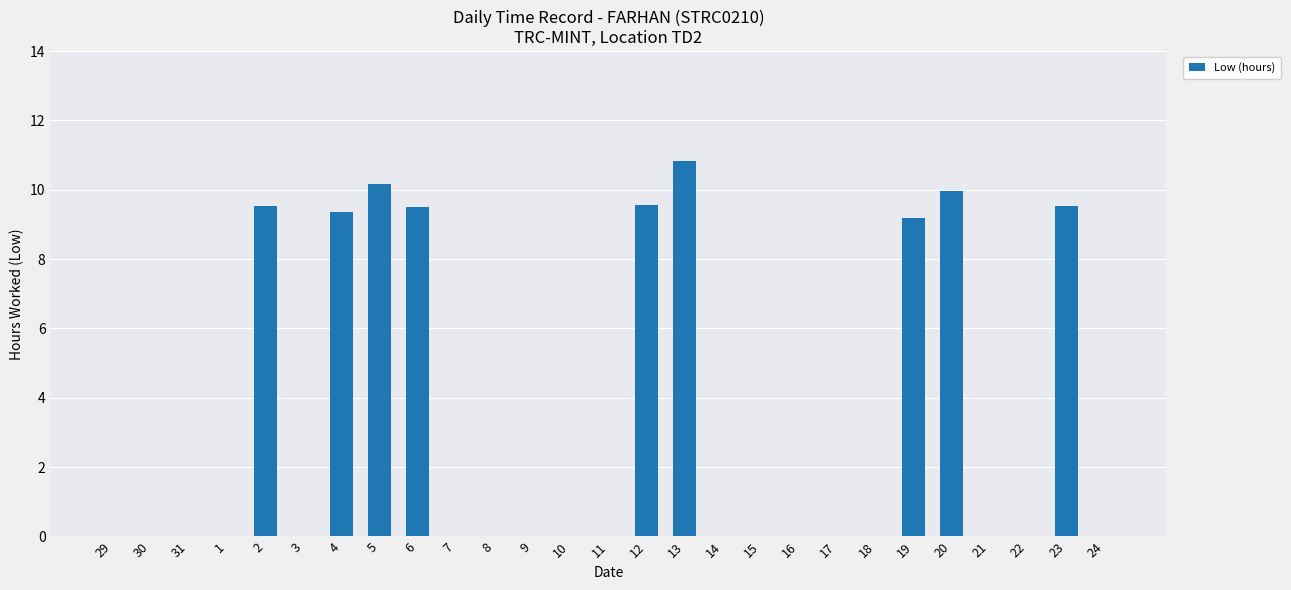

Which label corresponds to the largest value in the chart?

13